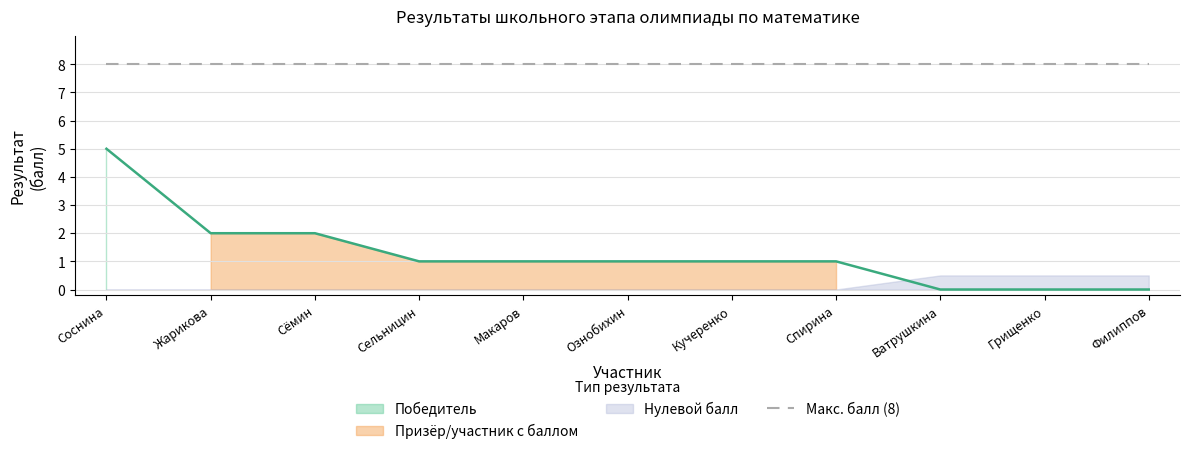

Count the number of categories in the chart.

11